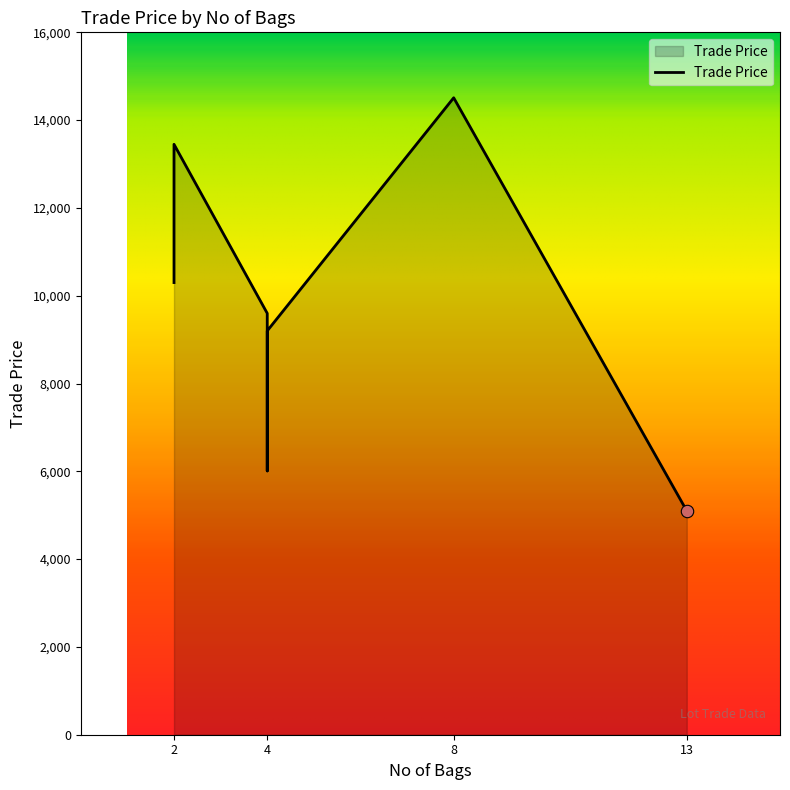

What is the ratio of the value at 4 to the value at 2?

0.7